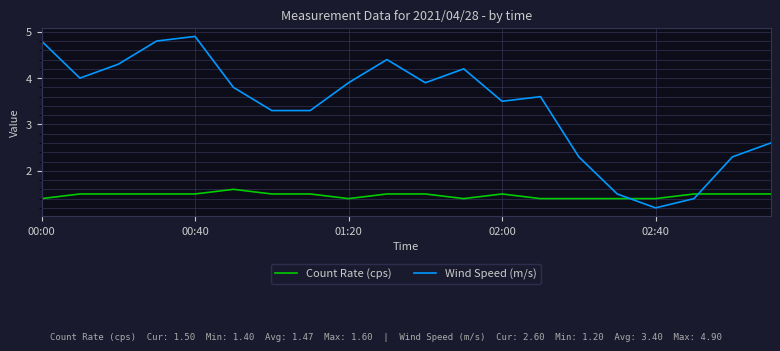

What is the smallest value displayed?

1.2